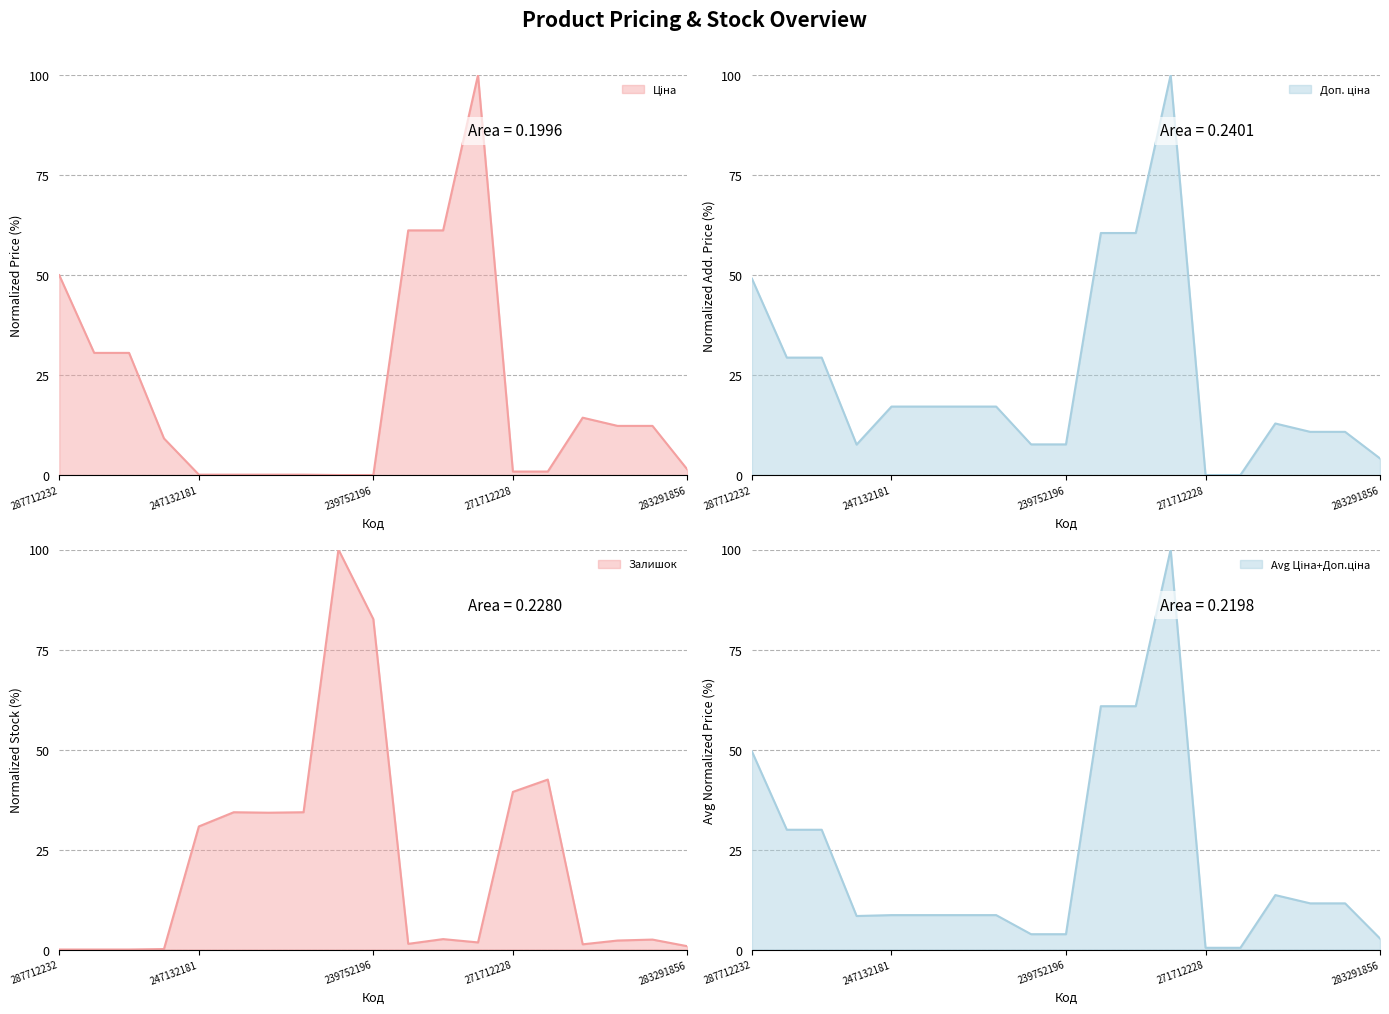

How many data points does each series have?

19